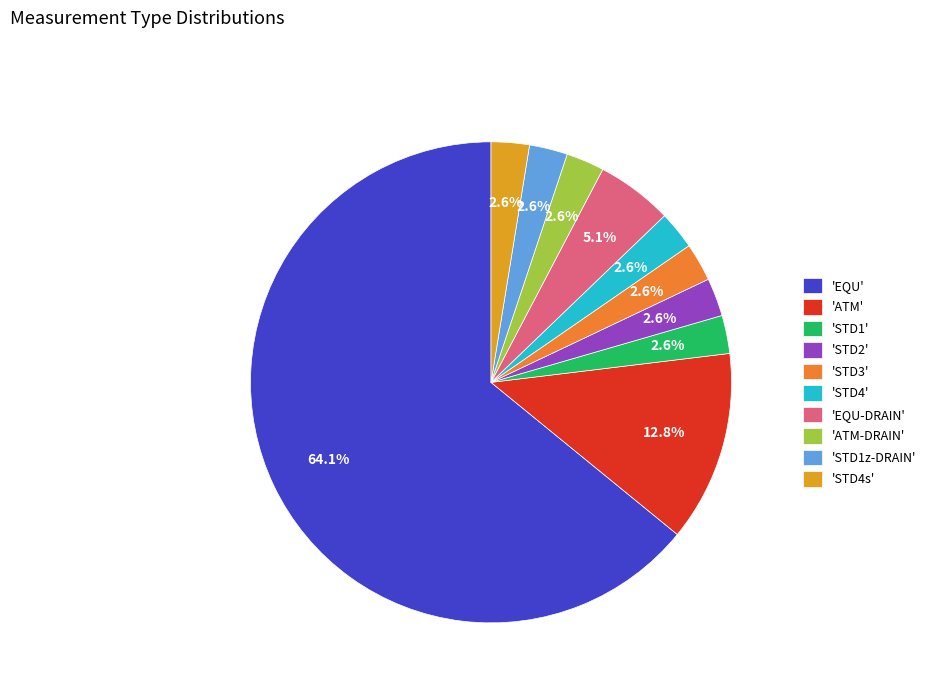

Which category has the smallest portion of the pie?

STD1